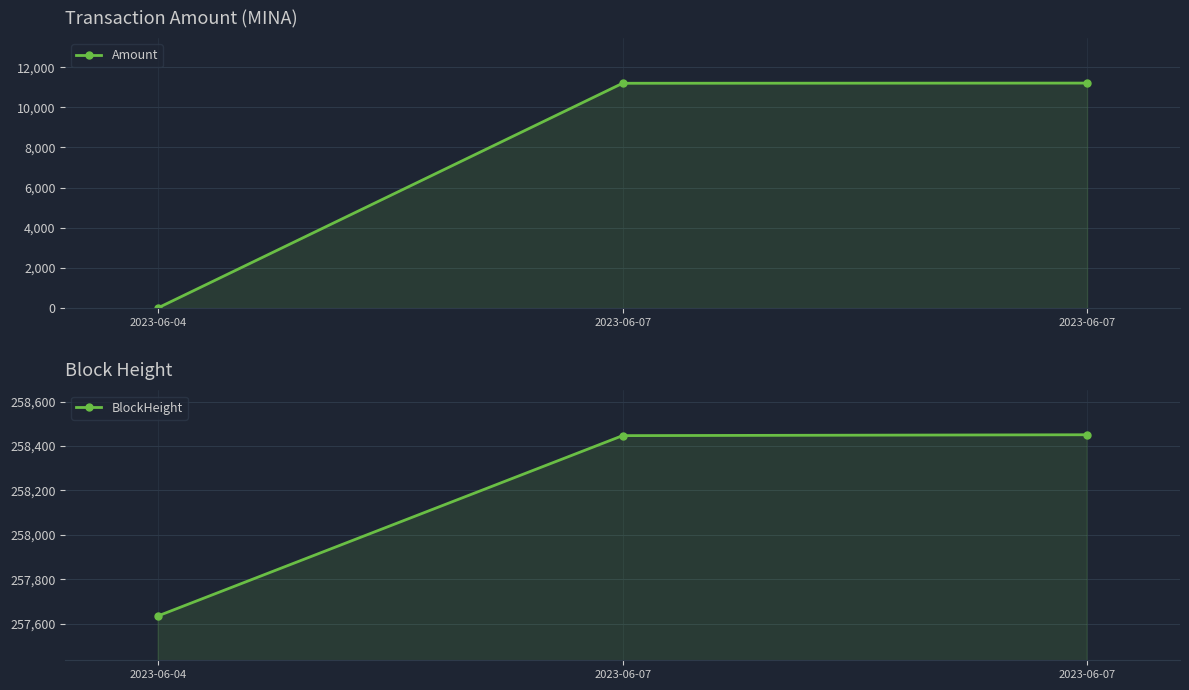

What is the value of the BlockHeight point at the 1st from the left?

257635.0